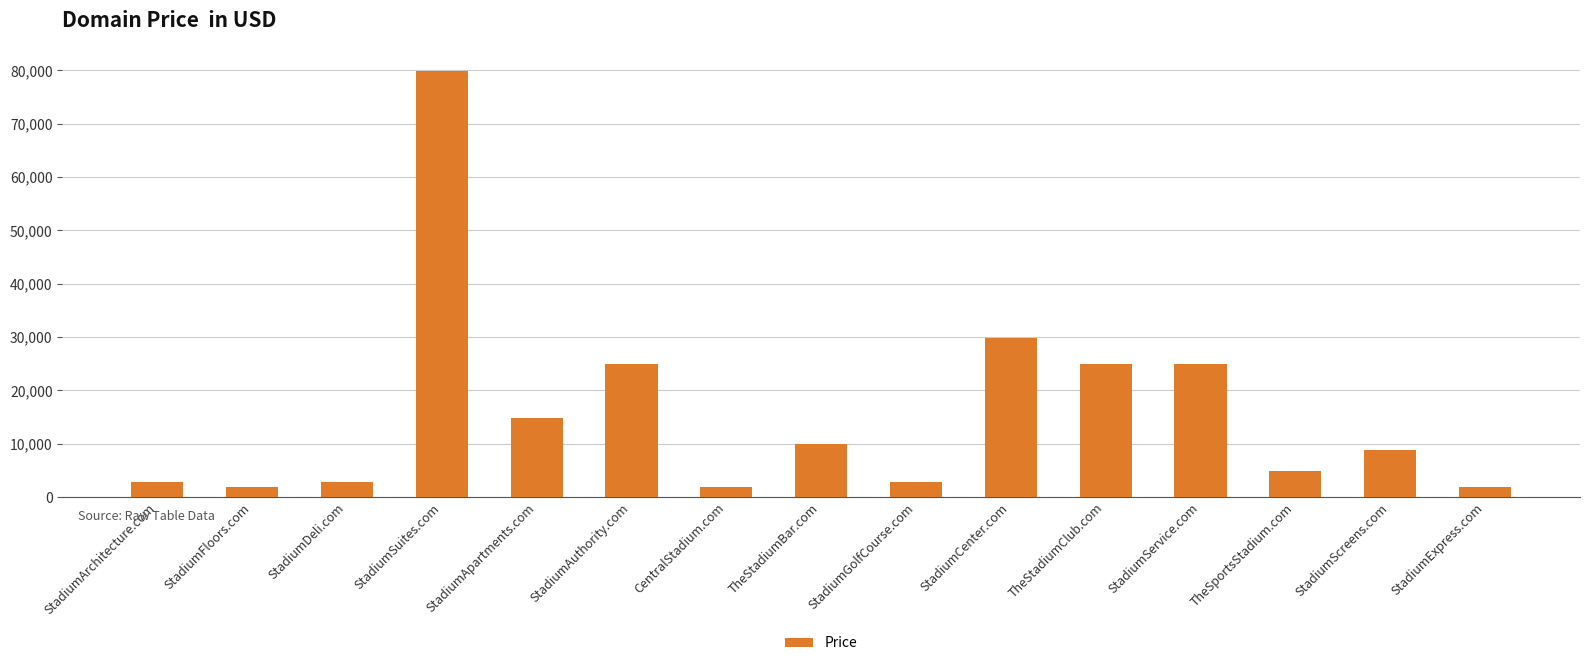

Reading right to left, extract all data points from this chart.

1888	8888	4888	24888	24888	29888	2888	9888	1888	24888	14888	79888	2888	1888	2888